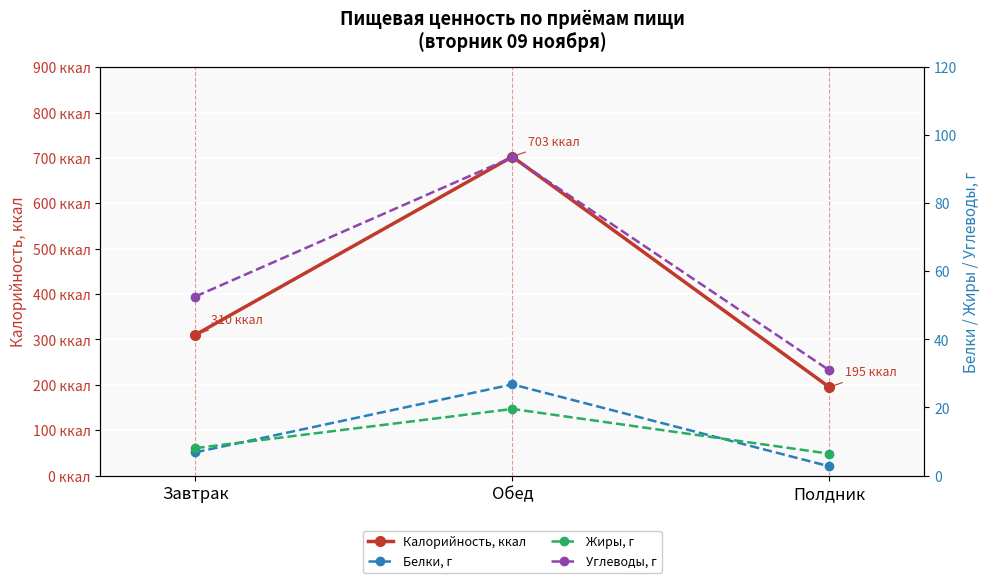

What is the label of the 2nd point from the right?

Обед